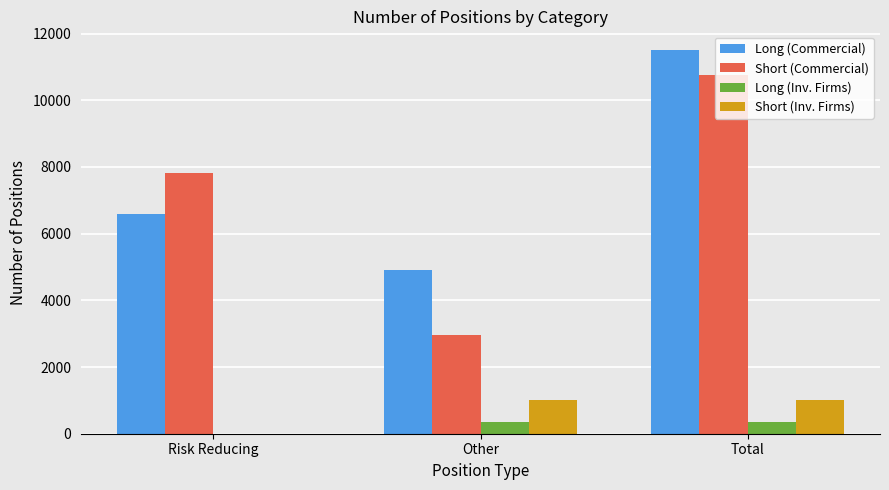

Is it true that Long (Inv. Firms) equals 354 at Other?

True